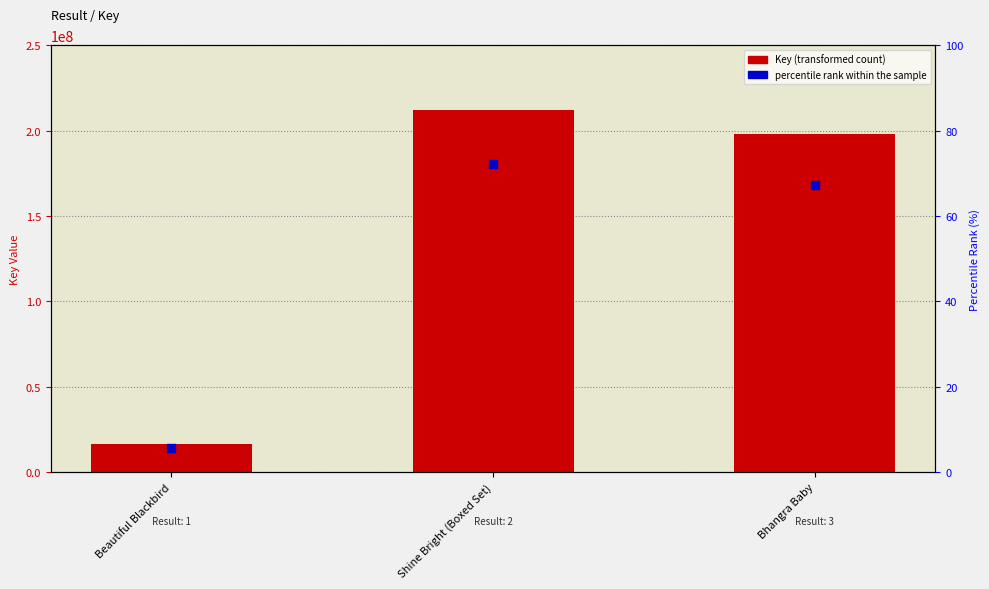

What is the total value across all series at Bhangra Baby?

365972857.1